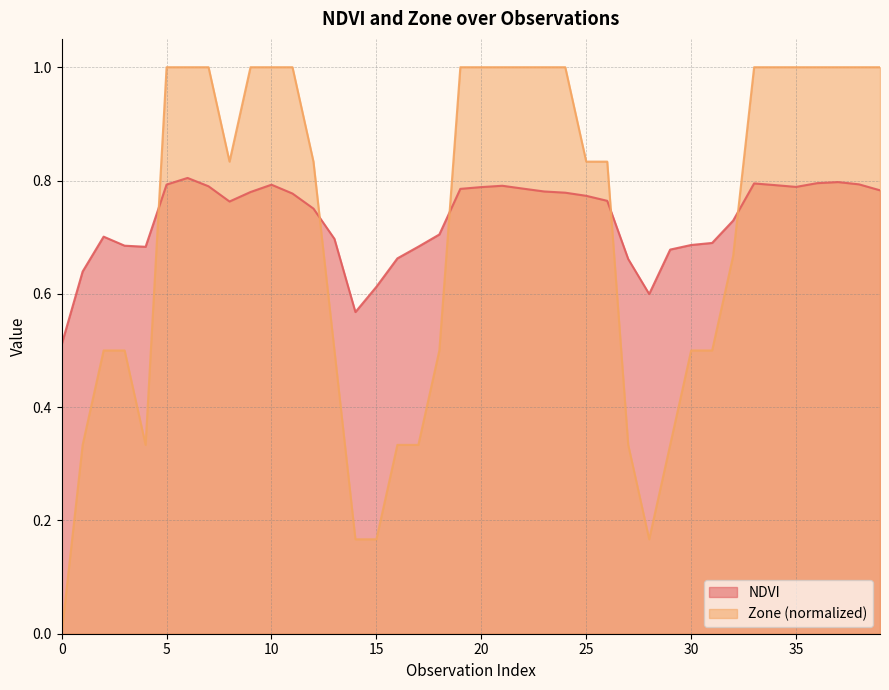

What is the difference between the Zone values at 15 and 12?

0.7